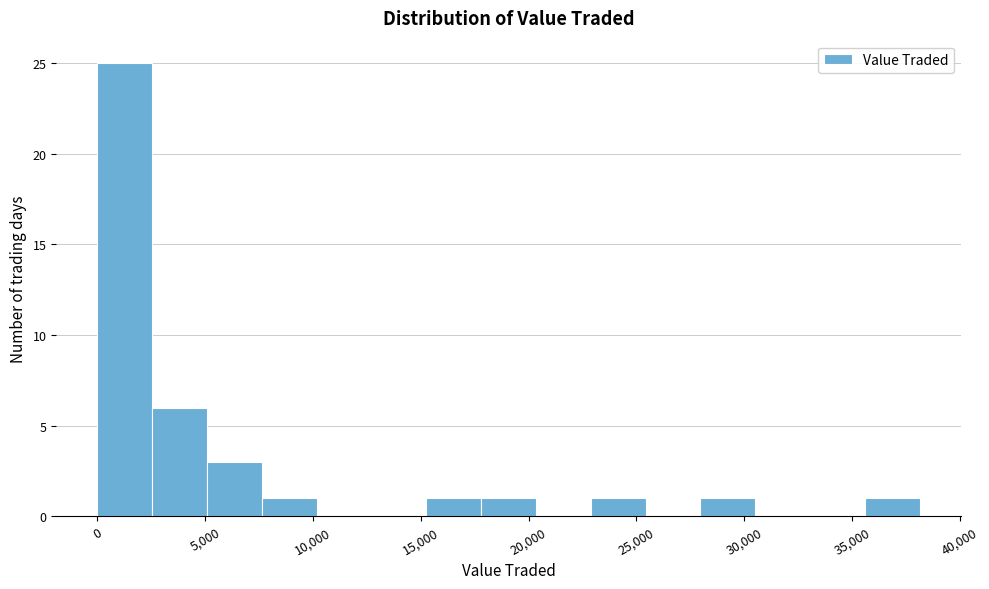

How tall is the bar that spans 23000 to 25500 on the x-axis? Neither the bar edges nor the heights are printed on the chart, so give them approximately, as read against the axes.

1